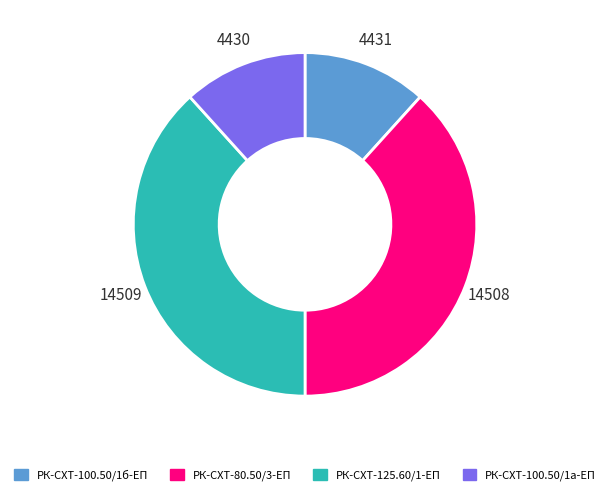

Count the number of slices in the pie.

4